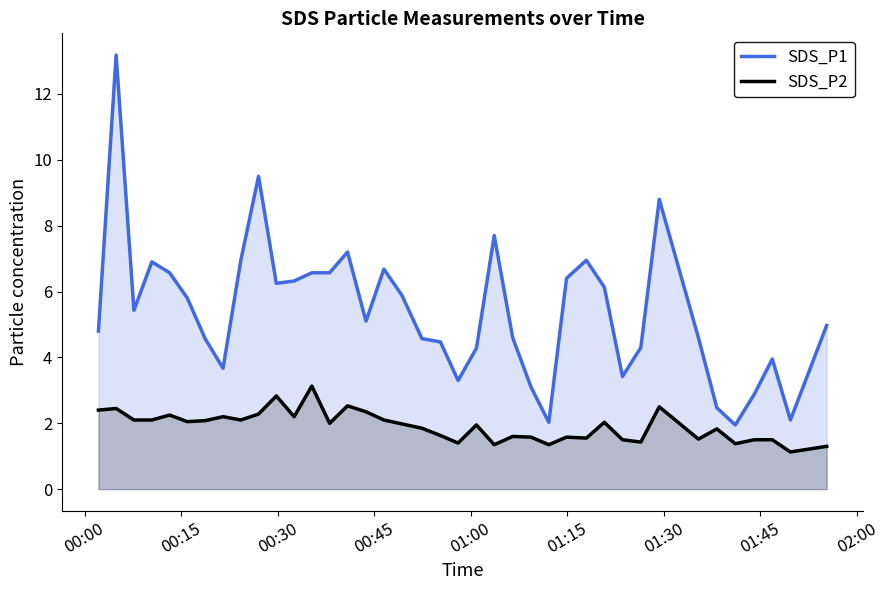

True or false: SDS_P2 and SDS_P1 cross at least once.

False